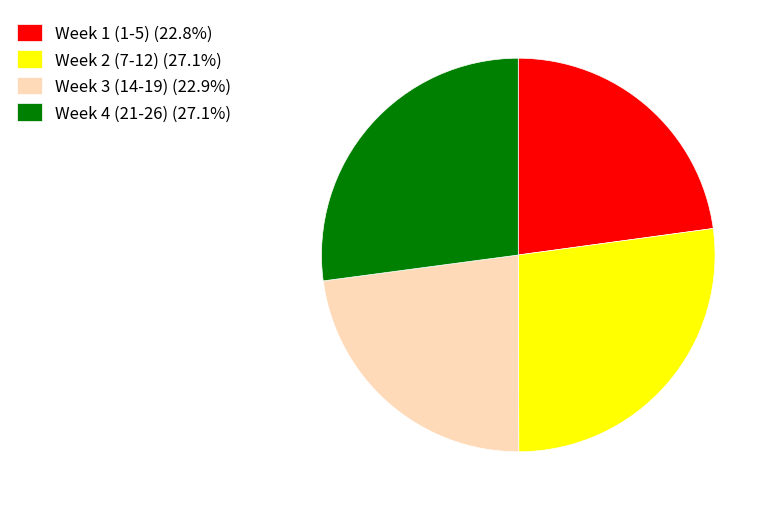

Approximately how many times larger is the value at Week 1 (1-5) (22.8%) compared to Week 2 (7-12) (27.1%)?

0.8